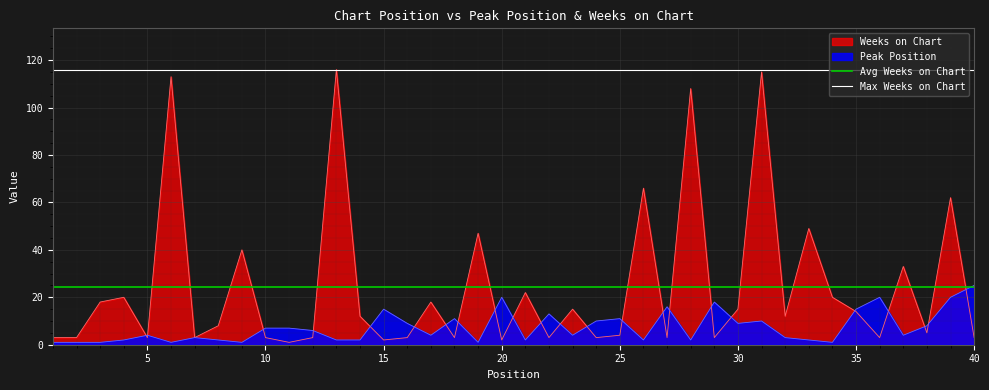

At which label does Peak Position reach its peak?

40